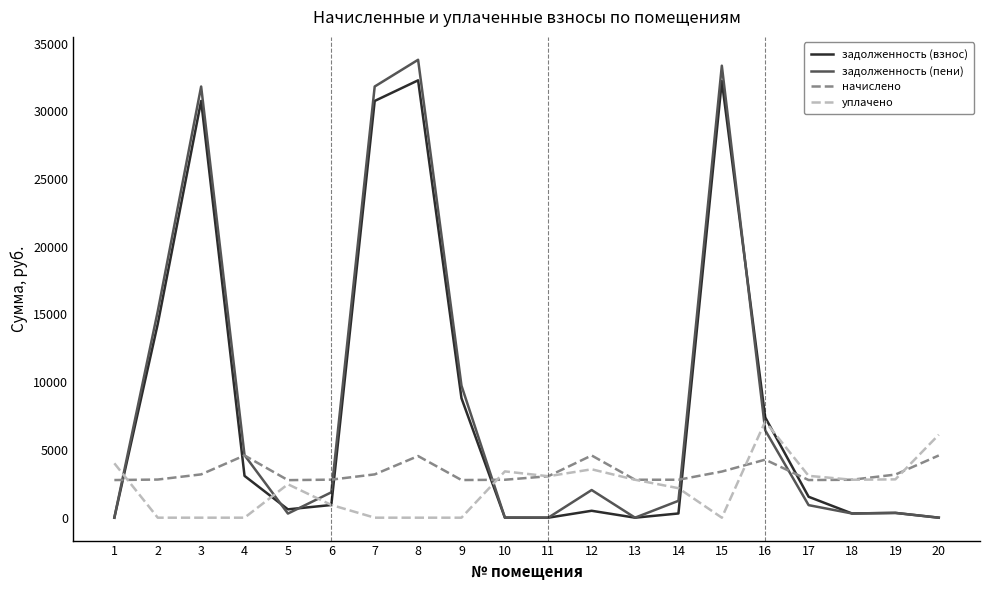

Which series has the widest spread of values?

задолженность (пени)